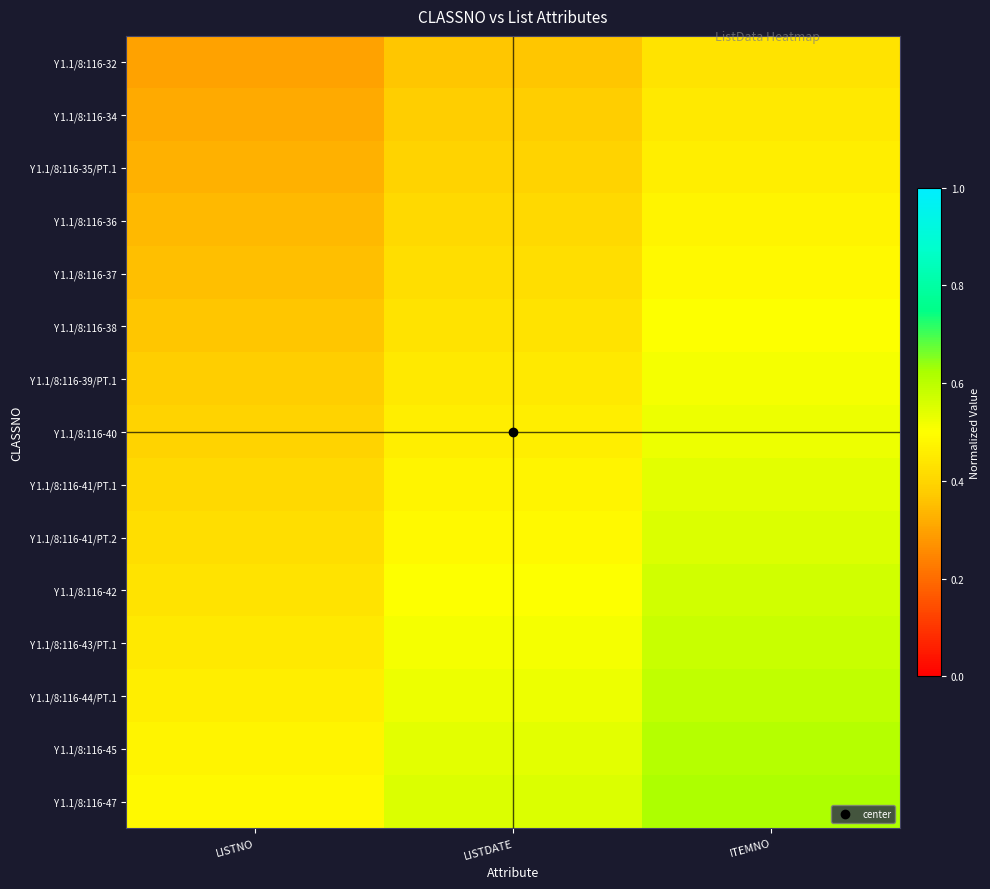

At LISTNO, list the series in order from smallest to largest.

Y 1.1/8:116-32, Y 1.1/8:116-34, Y 1.1/8:116-35/PT.1, Y 1.1/8:116-36, Y 1.1/8:116-37, Y 1.1/8:116-38, Y 1.1/8:116-39/PT.1, Y 1.1/8:116-40, Y 1.1/8:116-41/PT.1, Y 1.1/8:116-41/PT.2, Y 1.1/8:116-42, Y 1.1/8:116-43/PT.1, Y 1.1/8:116-44/PT.1, Y 1.1/8:116-45, Y 1.1/8:116-47